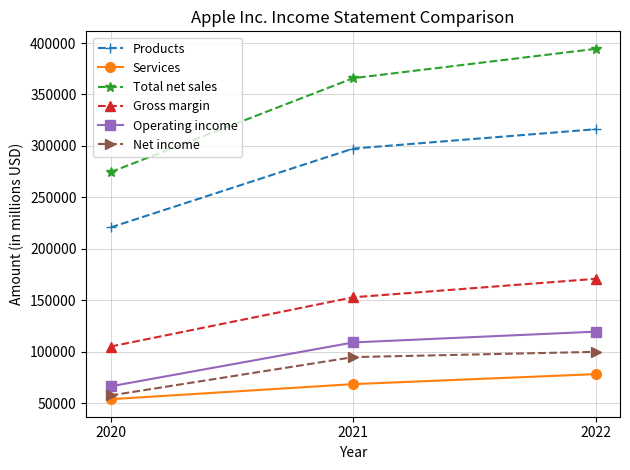

Between 2020 and 2021, which series saw the biggest shift?

Total net sales